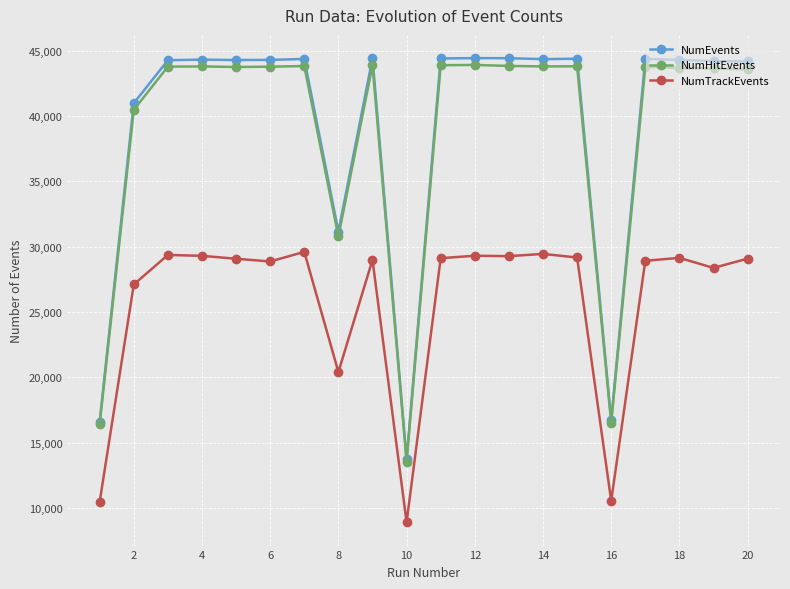

At how many categories does at least one series exceed 43018?

15